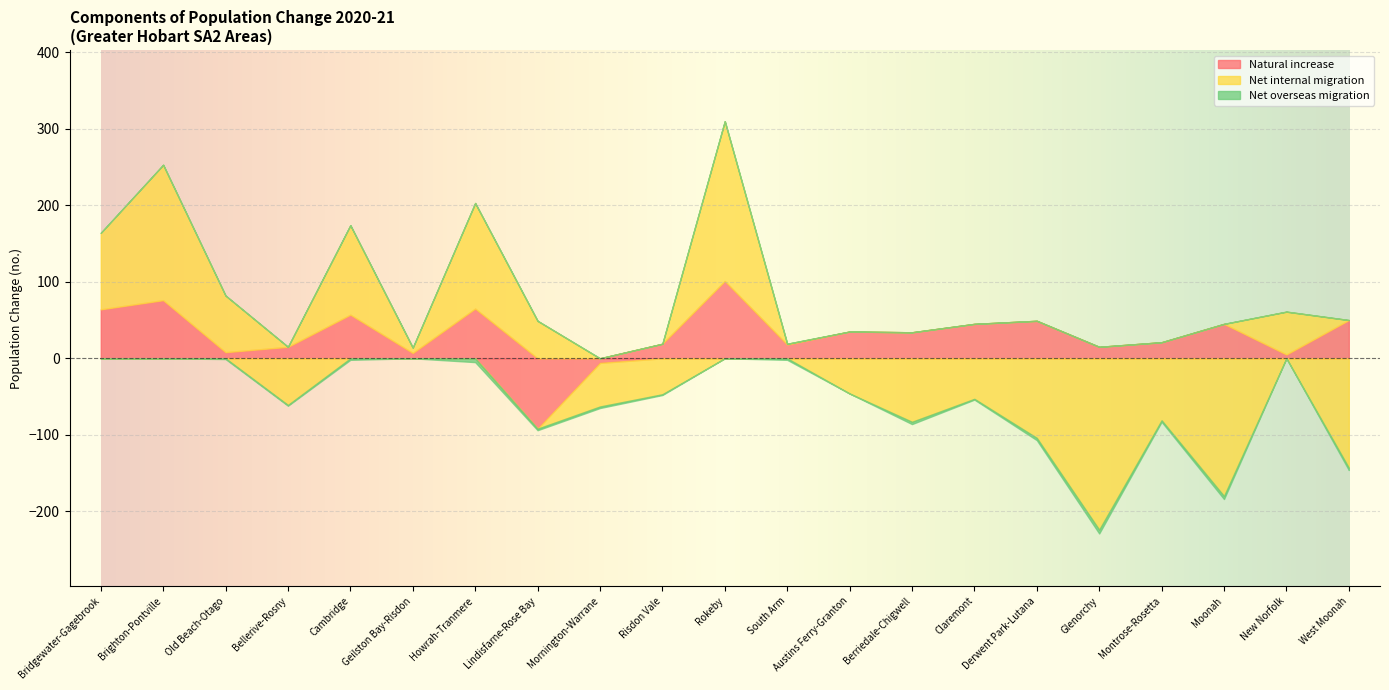

Where does the Natural increase series first go above 34?

Bridgewater-Gagebrook